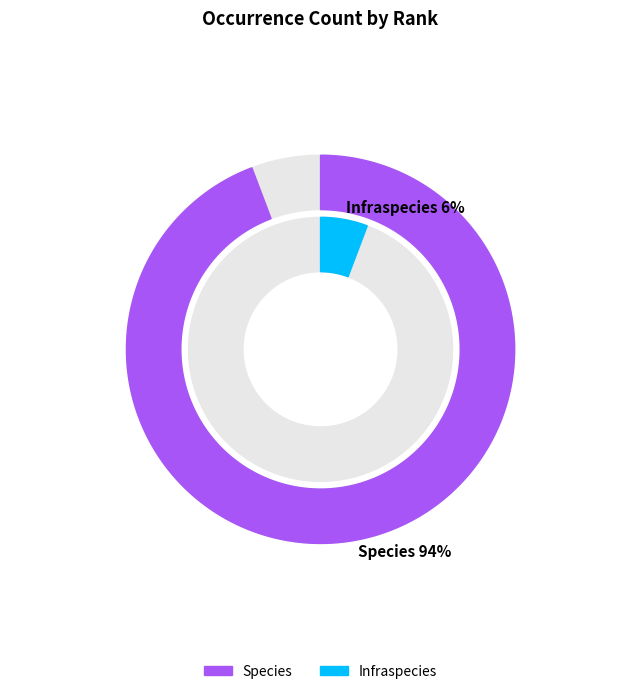

What is the total percentage of Species and Infraspecies?

100.0%